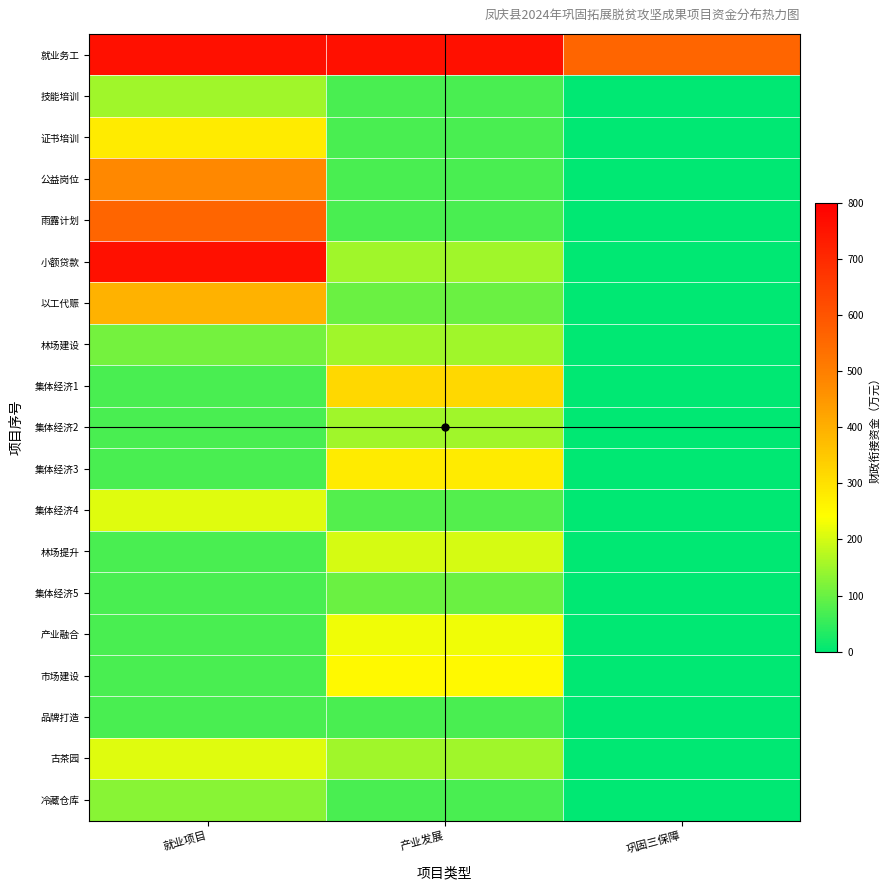

At 巩固三保障, list the series in order from smallest to largest.

技能培训, 证书培训, 公益岗位, 雨露计划, 小额贷款, 以工代赈, 林场建设, 集体经济1, 集体经济2, 集体经济3, 集体经济4, 林场提升, 集体经济5, 产业融合, 市场建设, 品牌打造, 古茶园, 冷藏仓库, 就业务工